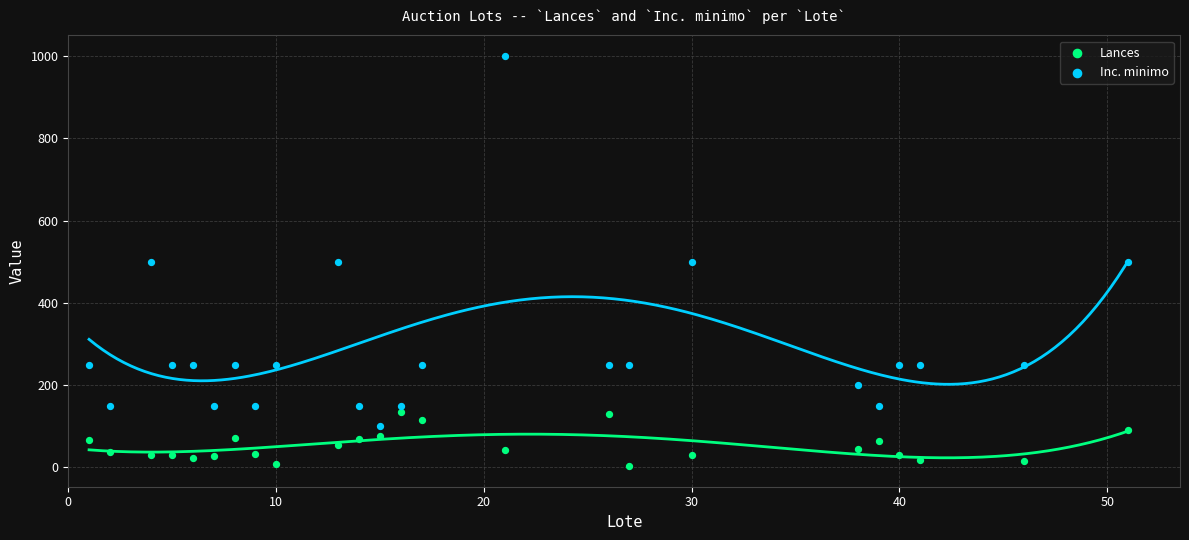

Across all data points, what is the range of Y values (max minus min)?

997